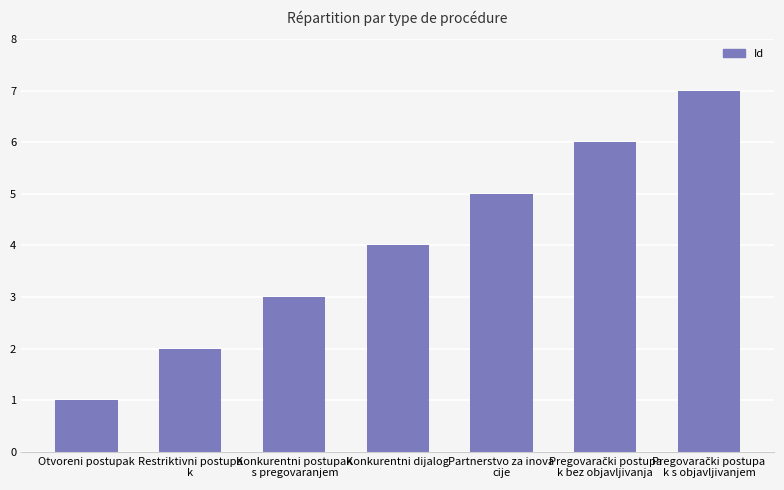

What is the value of the 2nd bar from the left?

2